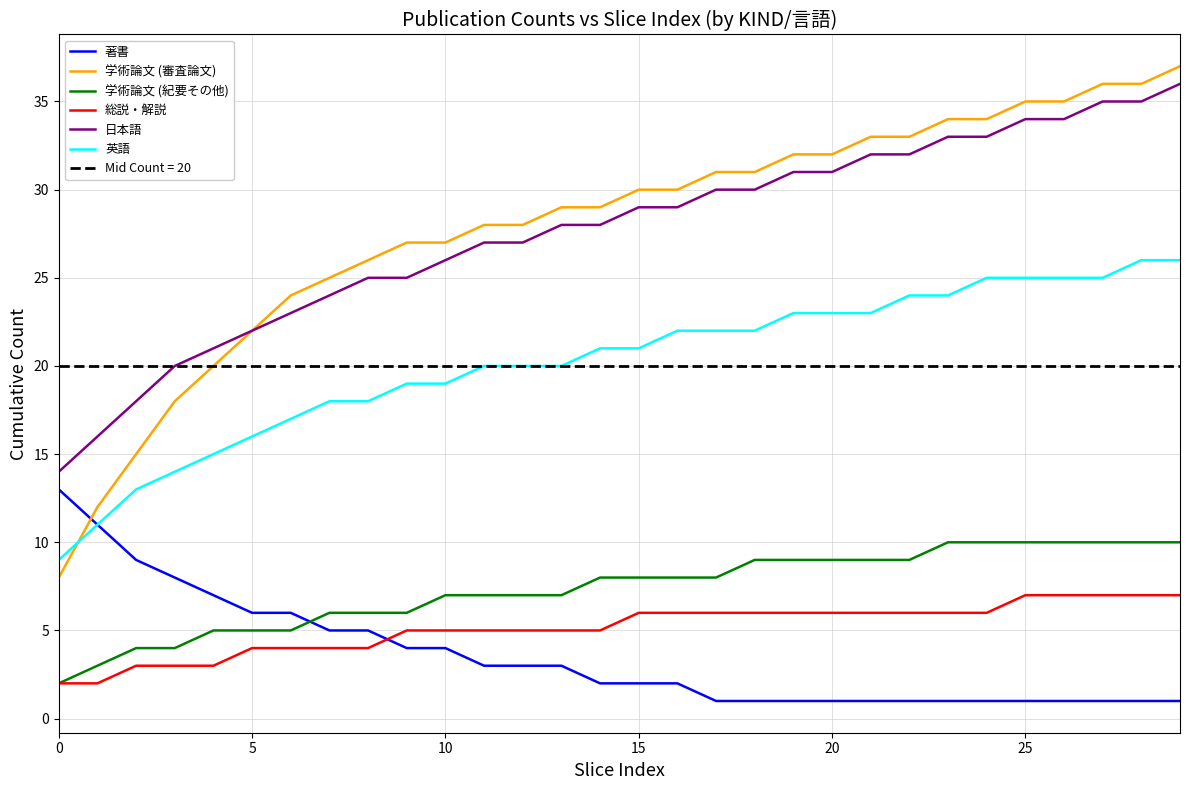

Is the value of 総説・解説 at 15 greater than the value of 学術論文 (審査論文) at 19?

No